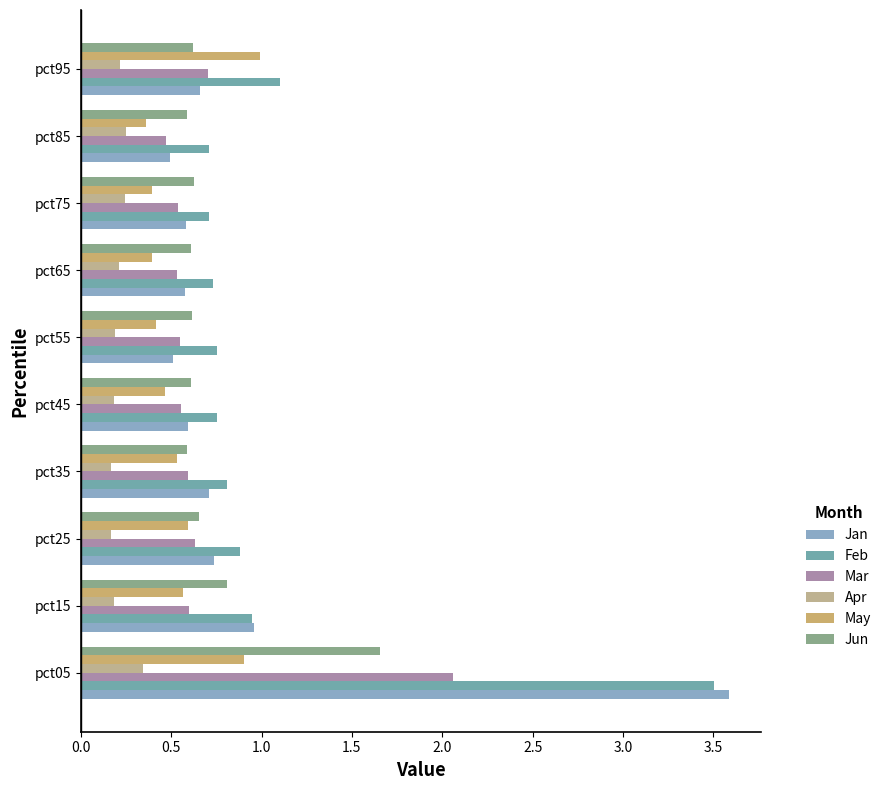

What is the sum of all Jan values?

9.4